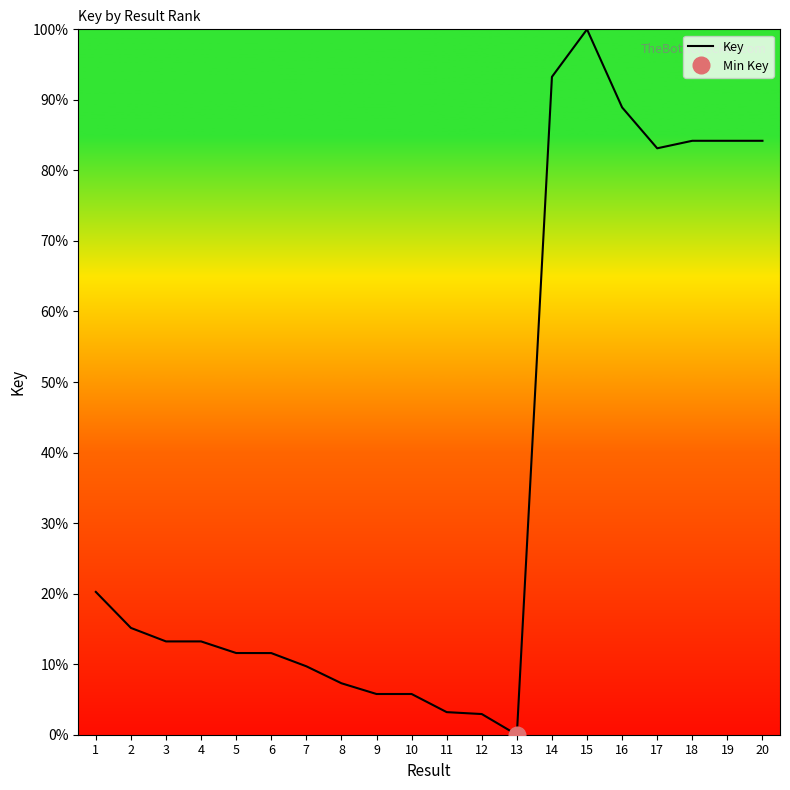

List the labels in order of value, largest first.

15, 14, 16, 18, 19, 20, 17, 1, 2, 3, 4, 5, 6, 7, 8, 10, 9, 11, 12, 13